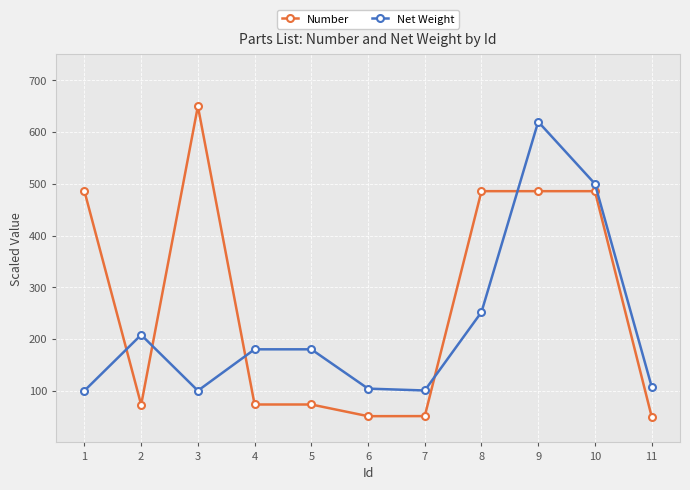

The value of Number at 11 is 50.0. True or false?

True